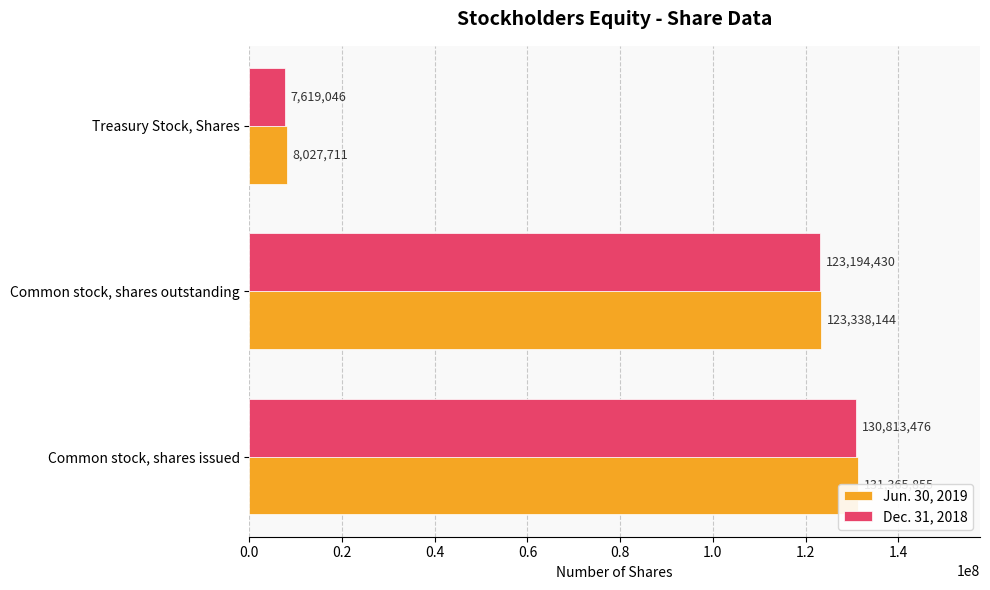

What is the value of the Dec. 31, 2018 bar at the 1st from the left?

130813476